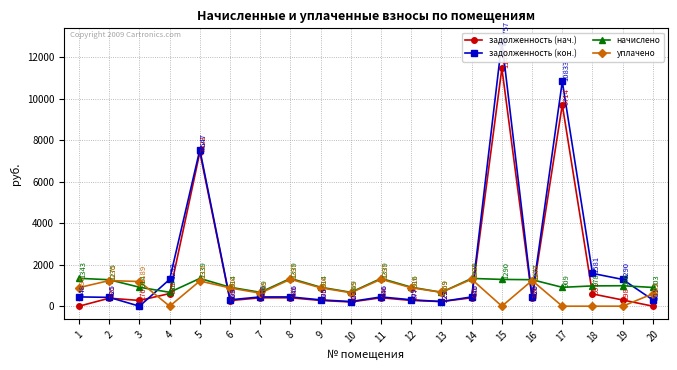

Reading right to left, list all the values displayed in this chart.

задолженность (нач.): 20=0.0	19=298.4	18=591.4	17=9713.7	16=386.3	15=11466.9	14=404.9	13=222.3	12=277.1	11=405.9	10=202.5	9=276.4	8=404.9	7=404.9	6=269.5	5=7422.5	4=609.0	3=276.4	2=385.6	1=0.0
задолженность (кон.): 20=300.9	19=1289.8	18=1580.7	17=10833.4	16=425.7	15=12757.3	14=446.3	13=223.1	12=308.9	11=446.3	10=223.1	9=304.6	8=446.3	7=446.4	6=308.1	5=7546.6	4=1292.3	3=0.0	2=425.0	1=447.7
начислено: 20=902.8	19=986.5	18=977.7	17=909.4	16=1277.2	15=1290.4	14=1338.8	13=669.4	12=916.0	11=1338.8	10=669.4	9=913.8	8=1338.8	7=669.4	6=913.8	5=1338.8	4=669.4	3=913.8	2=1275.0	1=1343.2
уплачено: 20=601.9	19=0.0	18=0.0	17=0.0	16=1237.7	15=0.0	14=1297.5	13=668.7	12=888.8	11=1297.5	10=648.7	9=885.6	8=1297.5	7=628.2	6=879.7	5=1214.8	4=0.0	3=1188.9	2=1235.6	1=895.5